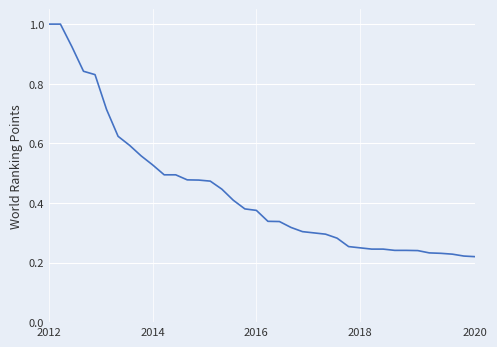

What is the maximum value shown in the chart?

1.0